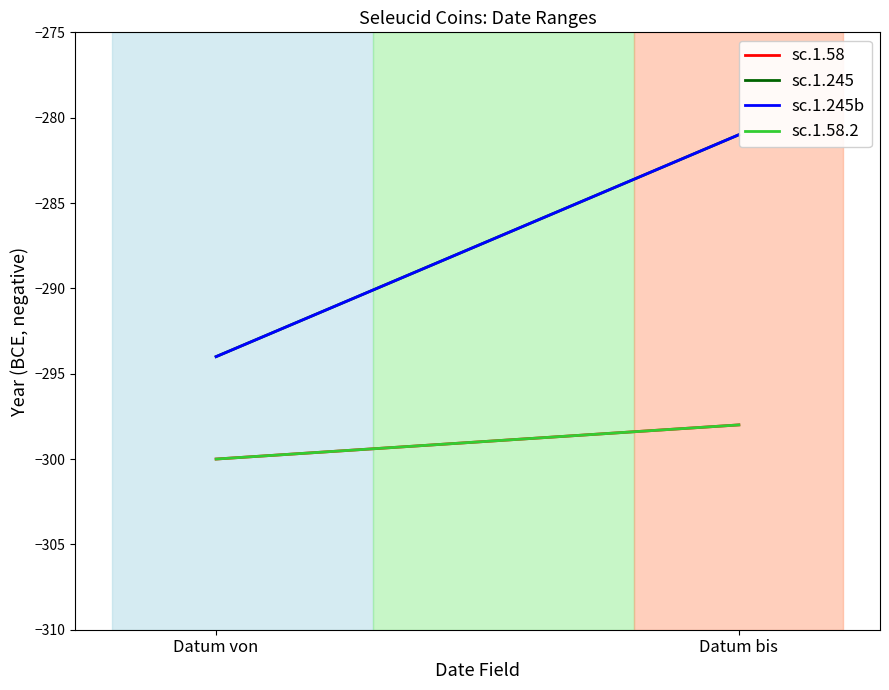

Reading right to left, transcribe all the data shown in this chart.

sc.1.58: Datum bis=-298	Datum von=-300
sc.1.245: Datum bis=-281	Datum von=-294
sc.1.245b: Datum bis=-281	Datum von=-294
sc.1.58.2: Datum bis=-298	Datum von=-300